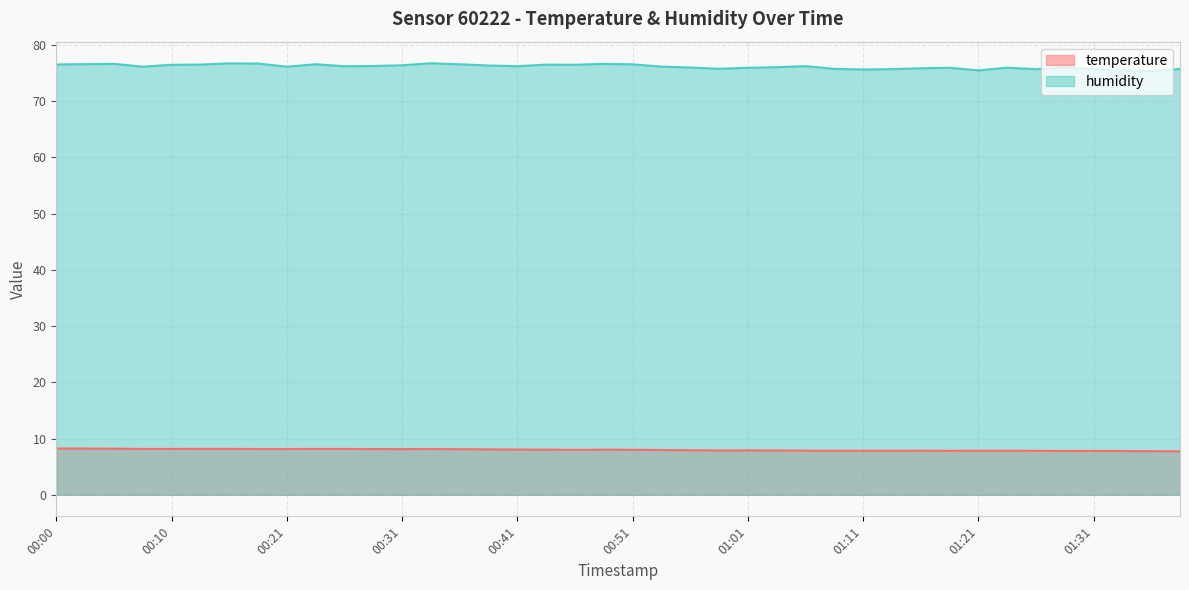

How many lines are shown in the chart?

2